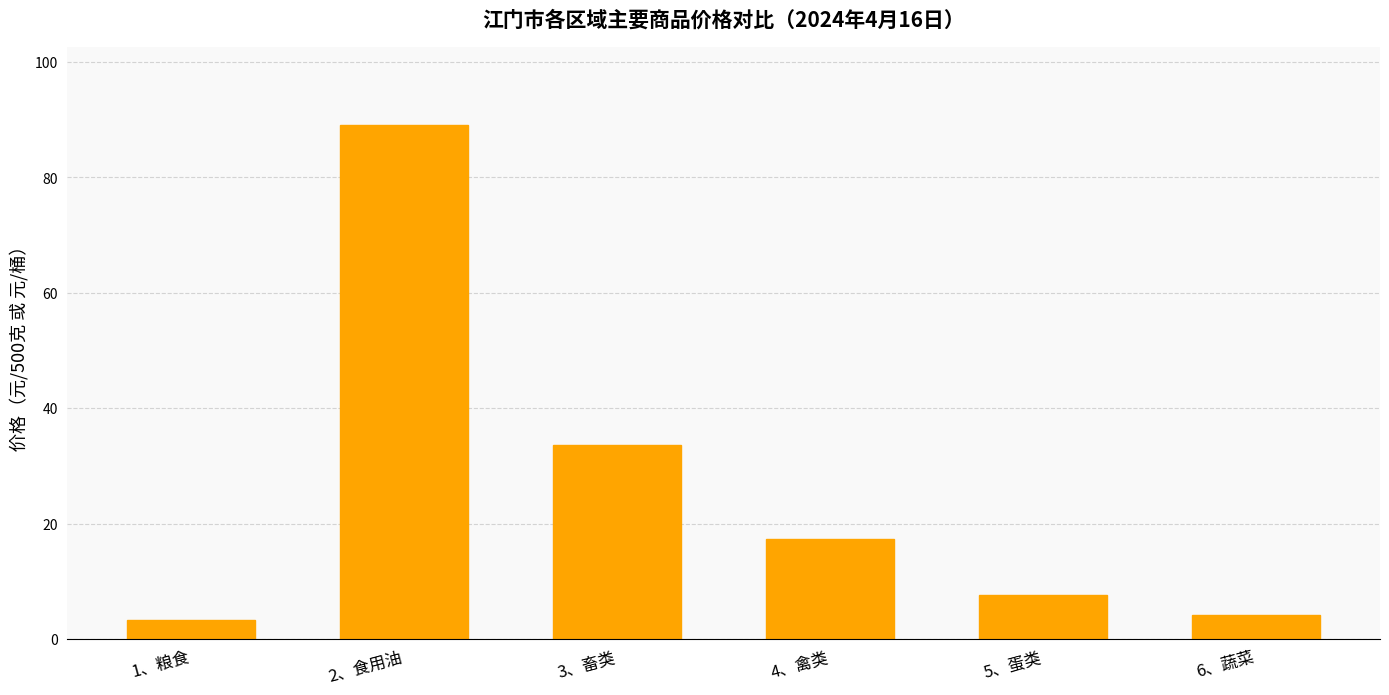

Reading left to right, what are all the values shown in this chart?

1、粮食=3.3	2、食用油=89.2	3、畜类=33.7	4、禽类=17.4	5、蛋类=7.6	6、蔬菜=4.2